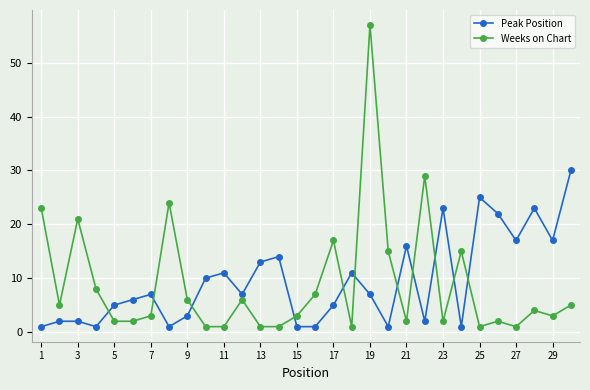

Which series has the largest range (max minus min)?

Weeks on Chart